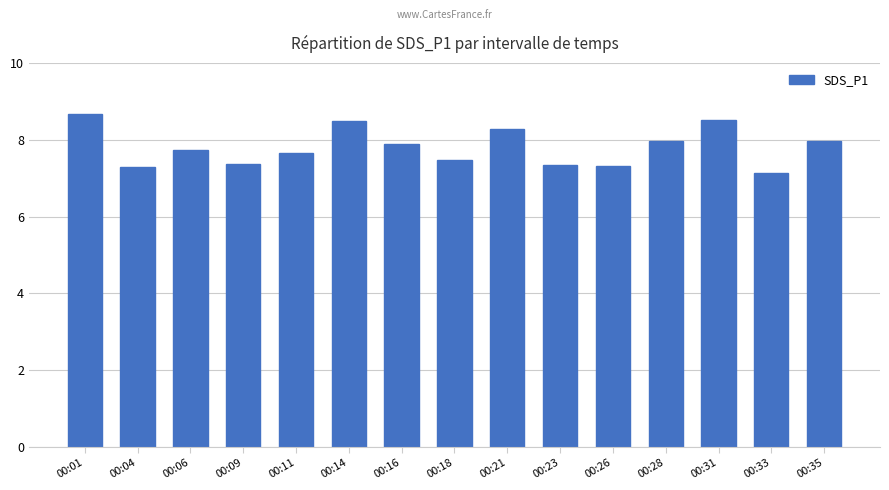

Between 00:31 and 00:33, which is larger?

00:31